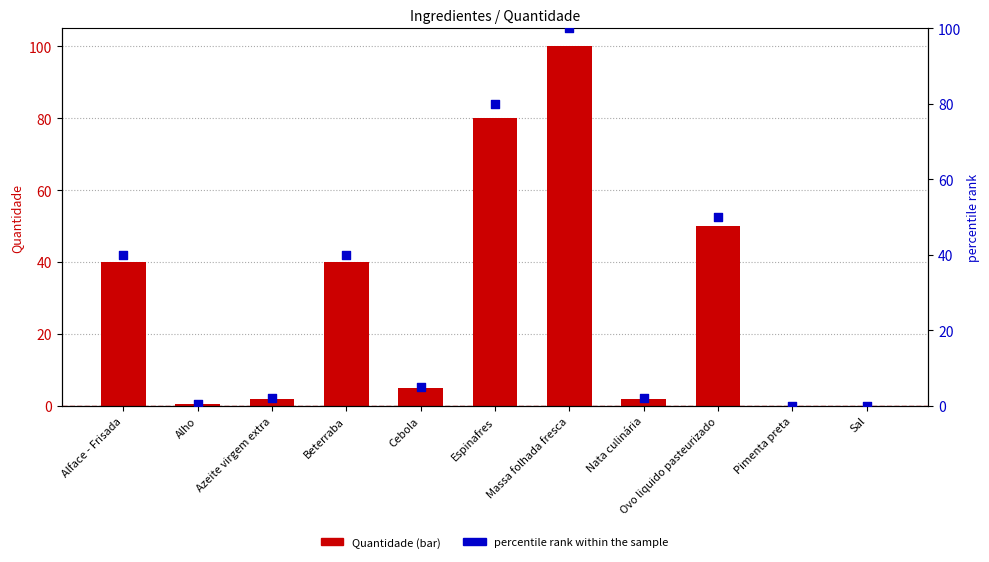

Which series has the widest spread of Y values?

Quantidade